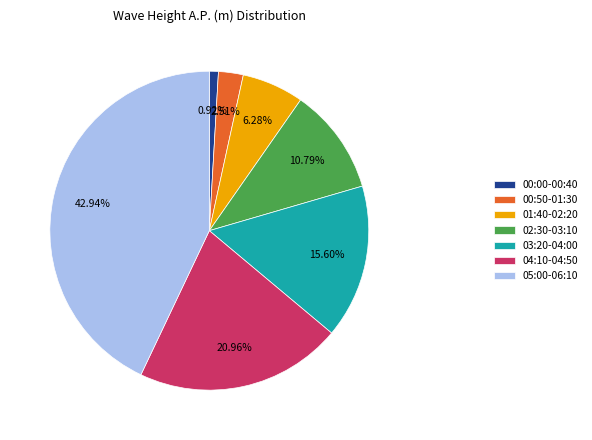

Approximately how many times larger is the value at 01:40-02:20 compared to 00:50-01:30?

2.5